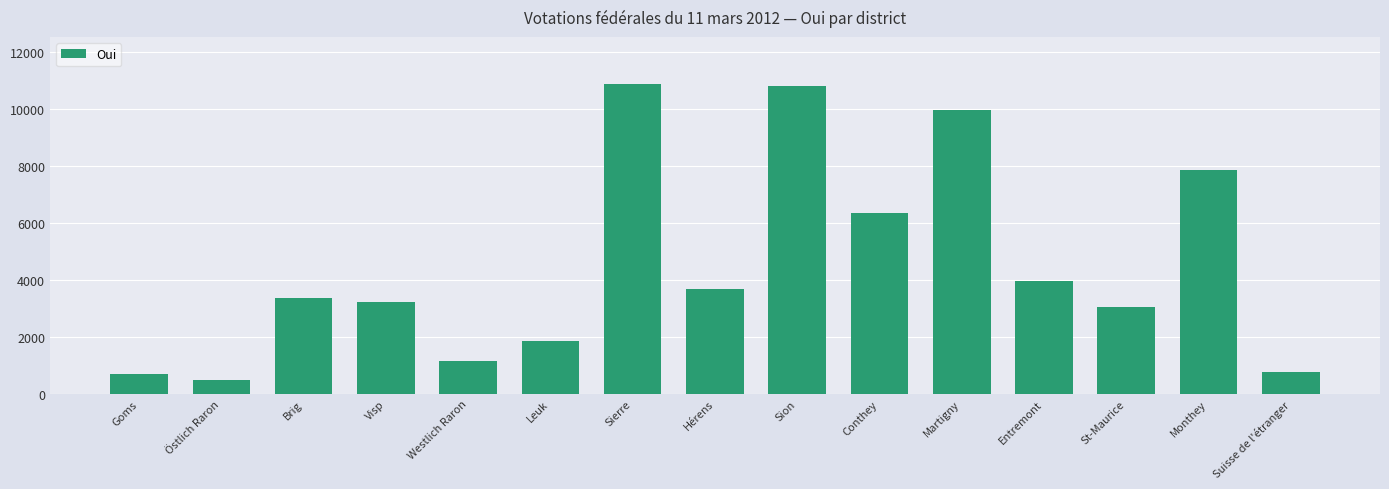

Between Goms and Leuk, which is larger?

Leuk